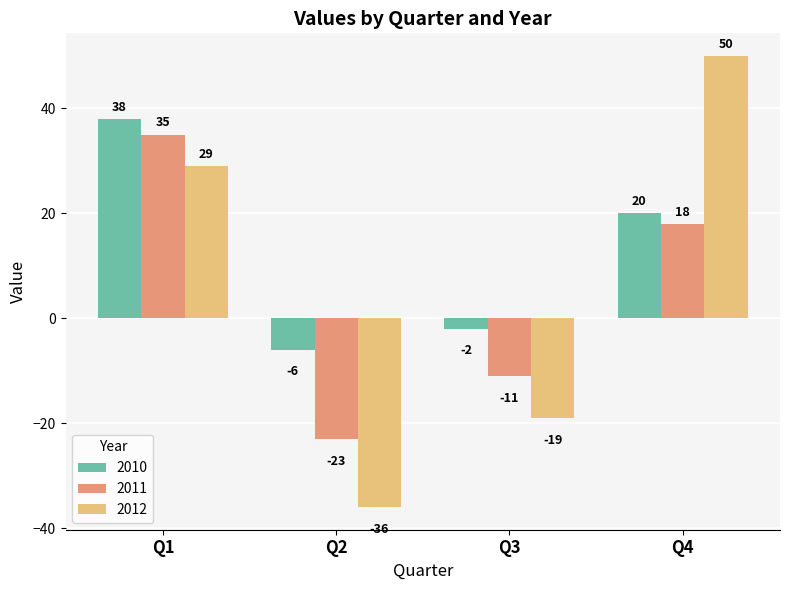

Which series has the widest spread of values?

2012